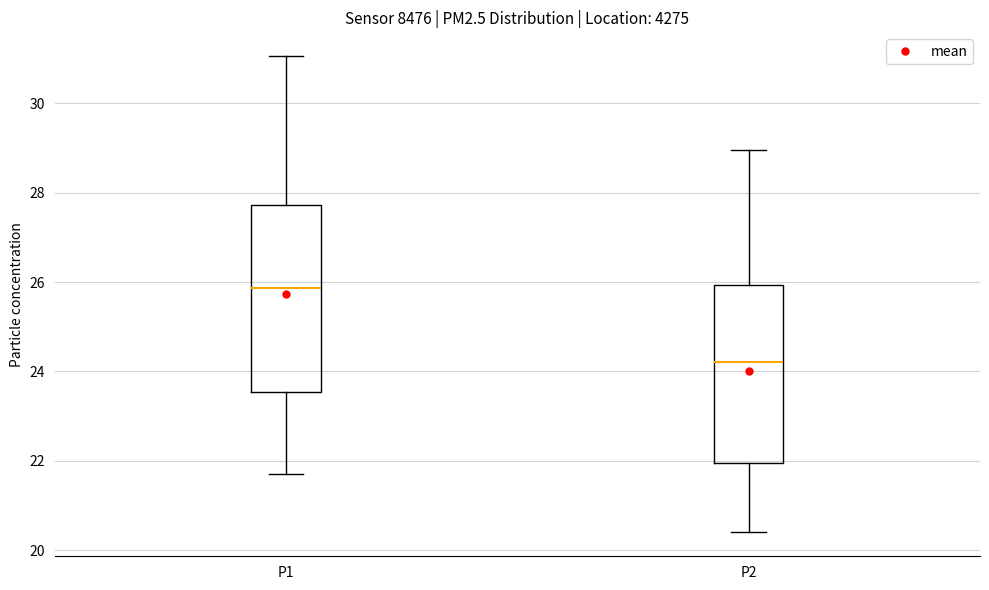

Which box has the lowest median line?

P2